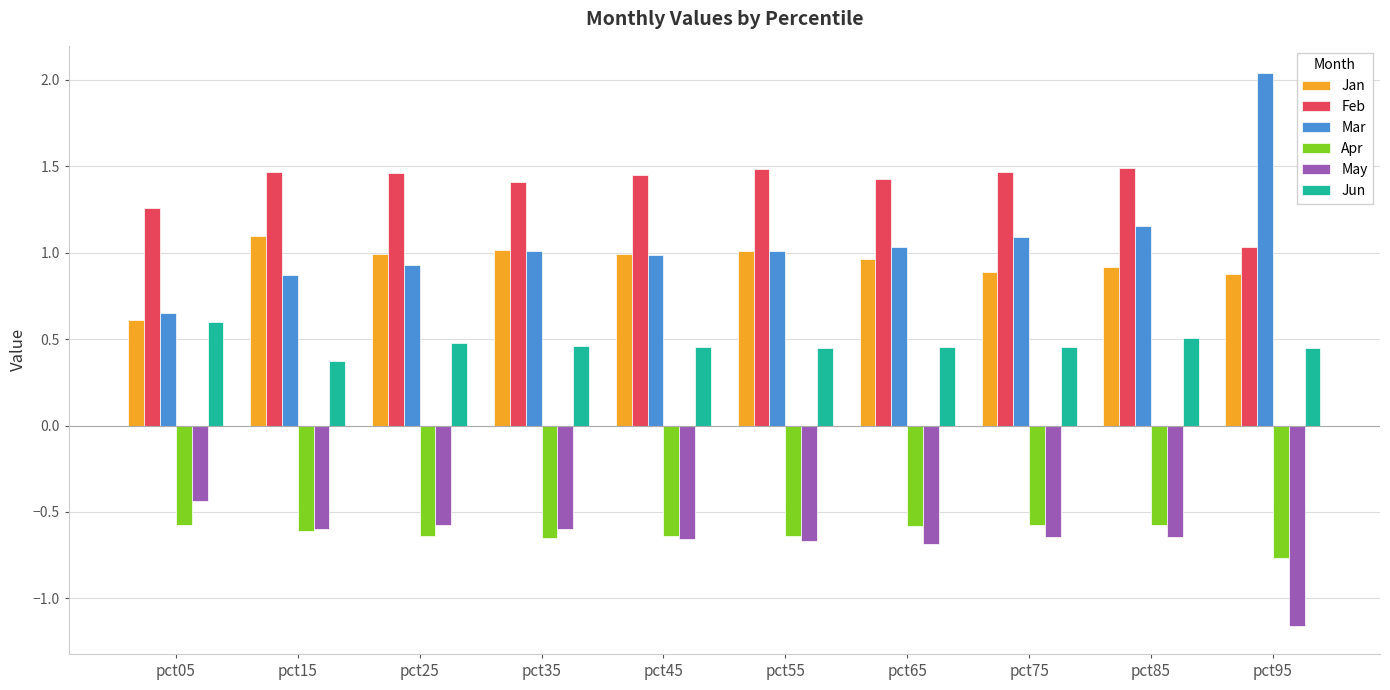

How many data points does each series have?

10